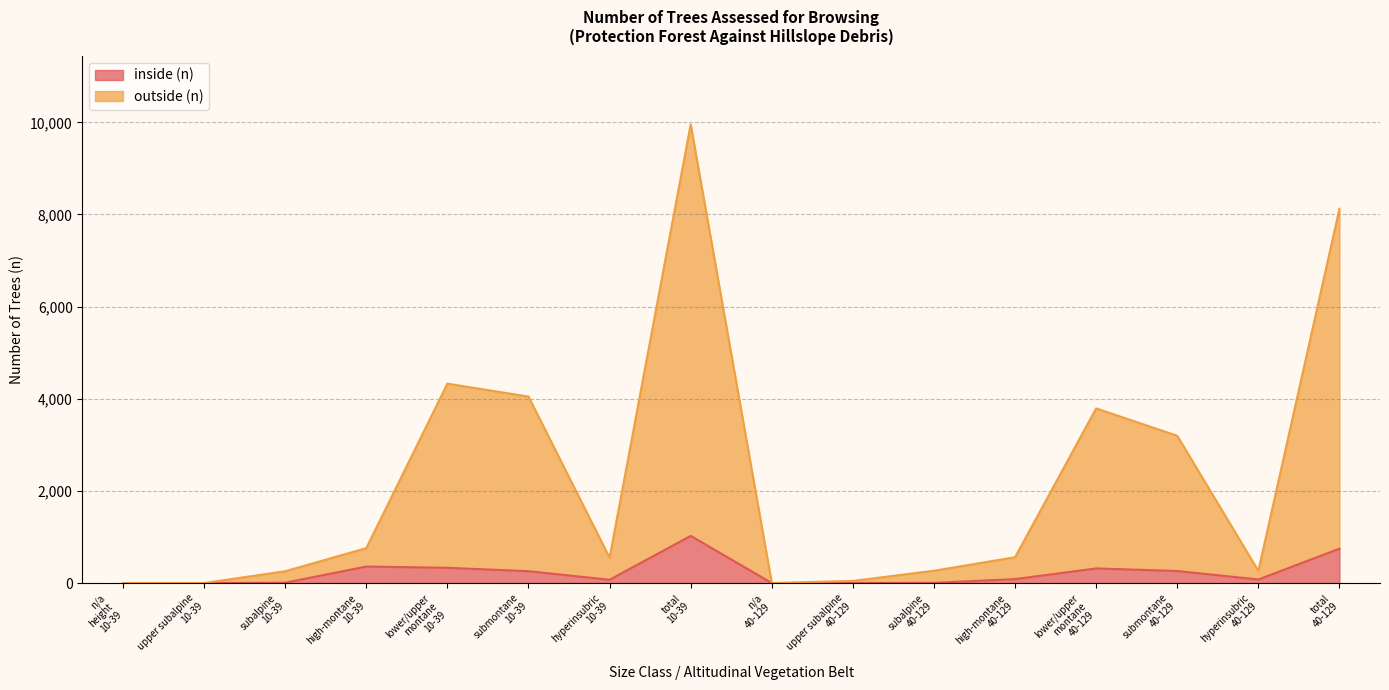

What is the maximum value for inside (n)?

1023